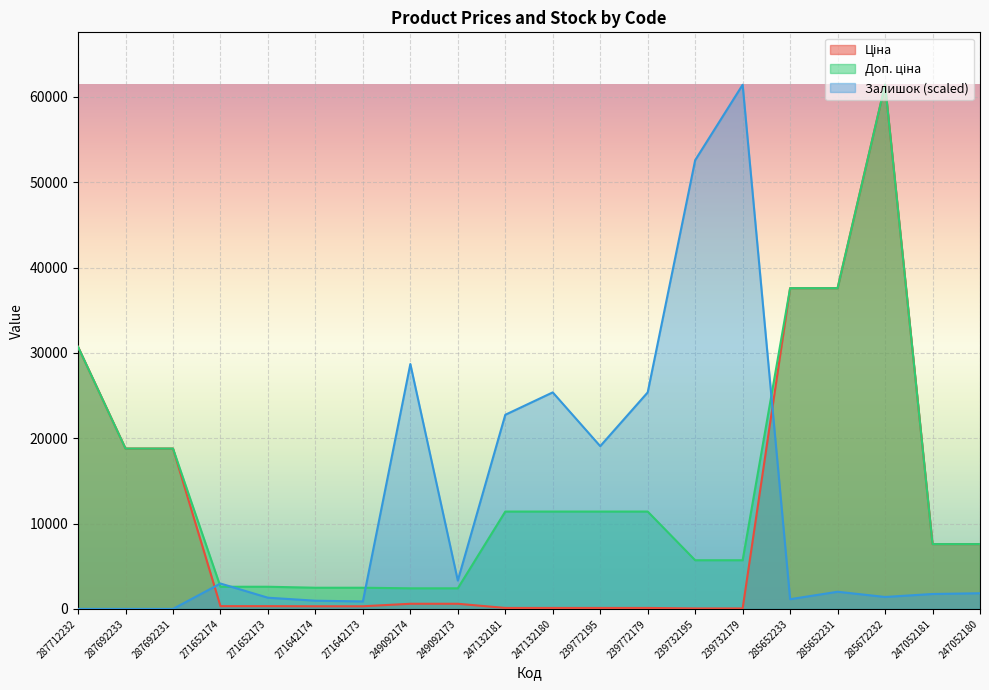

Where does the Доп. ціна series first go above 11410?

287712232